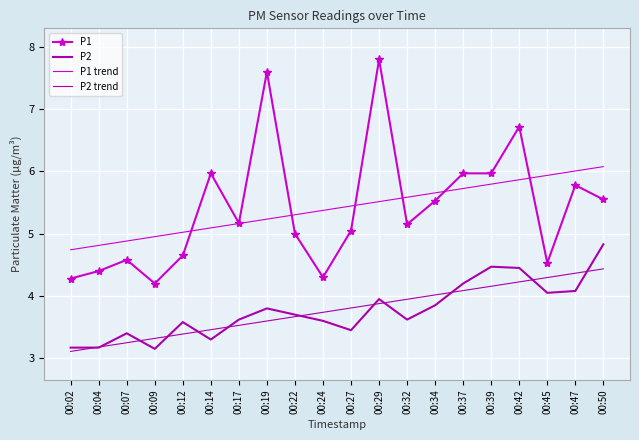

What is the value of the P1 point at the 1st from the left?

4.3